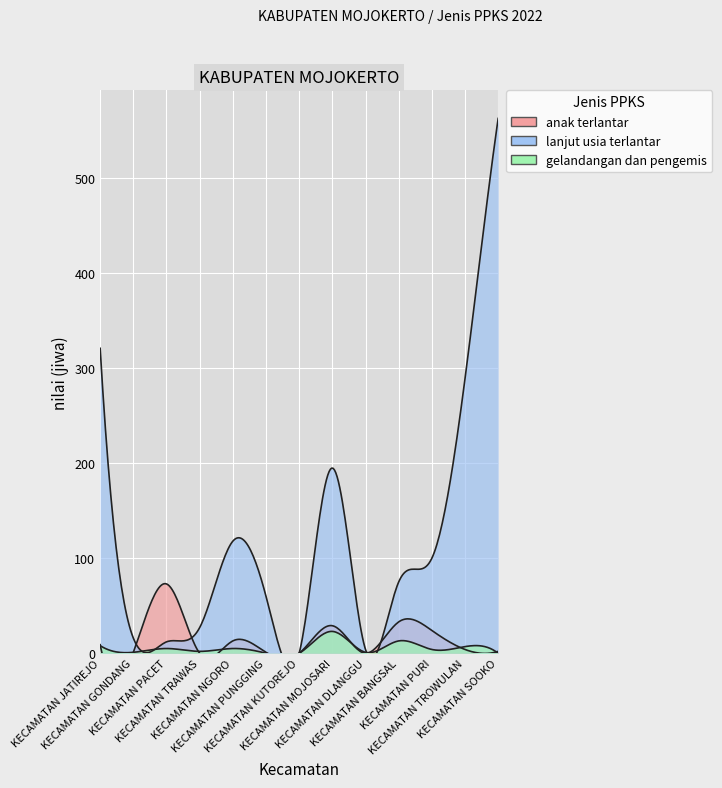

Which category has the lowest value in the gelandangan dan pengemis series?

KECAMATAN PUNGGING